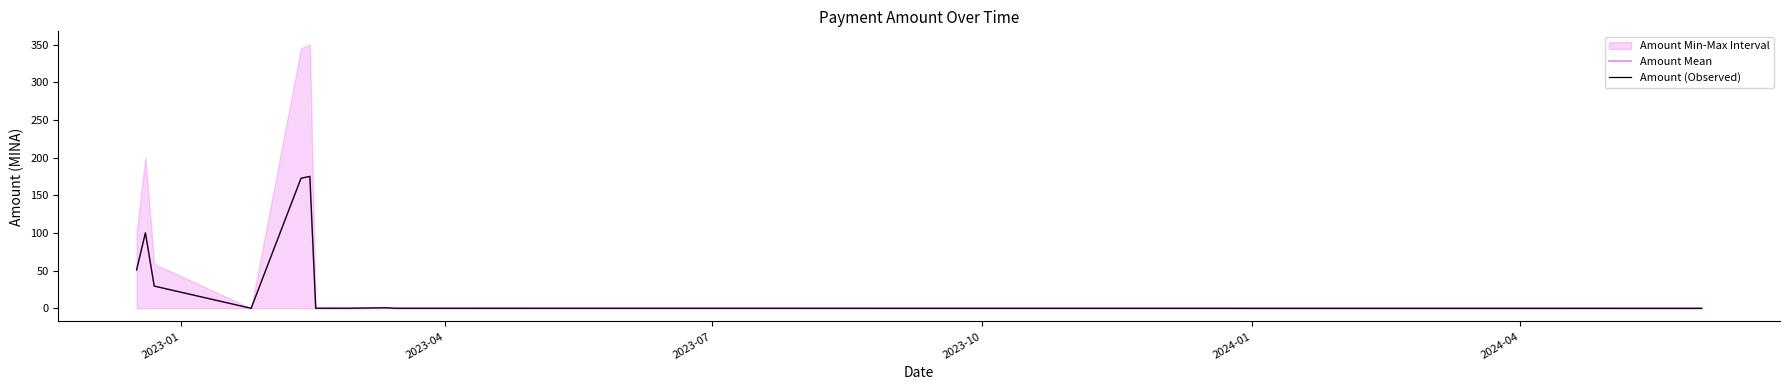

What is the difference between the maximum and minimum values in the Amount Mean series?

175.1